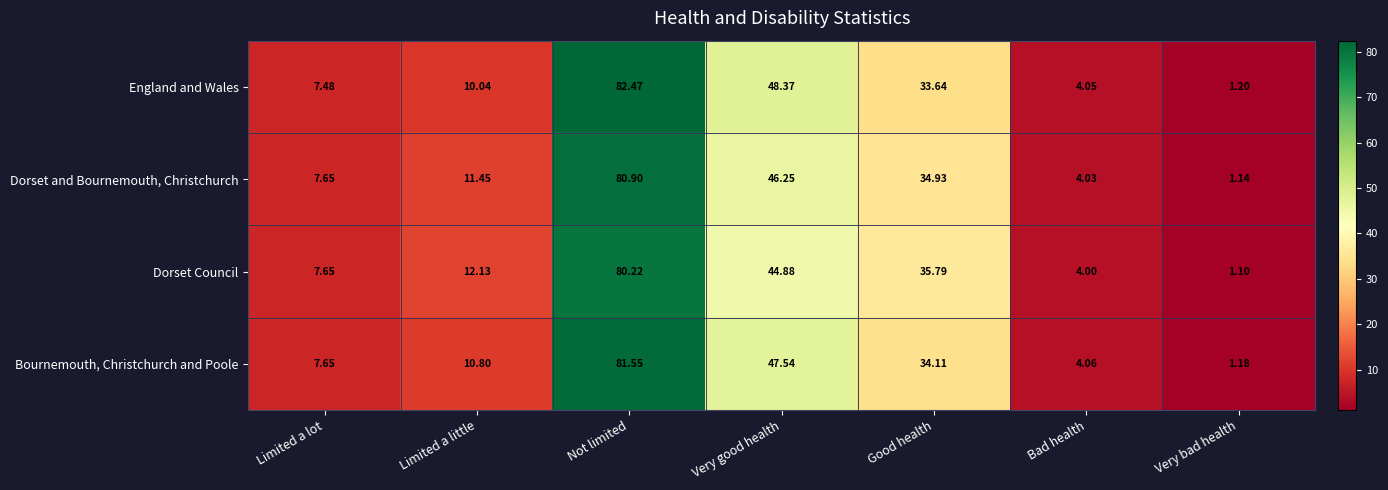

Which category has the highest value across all series?

Not limited